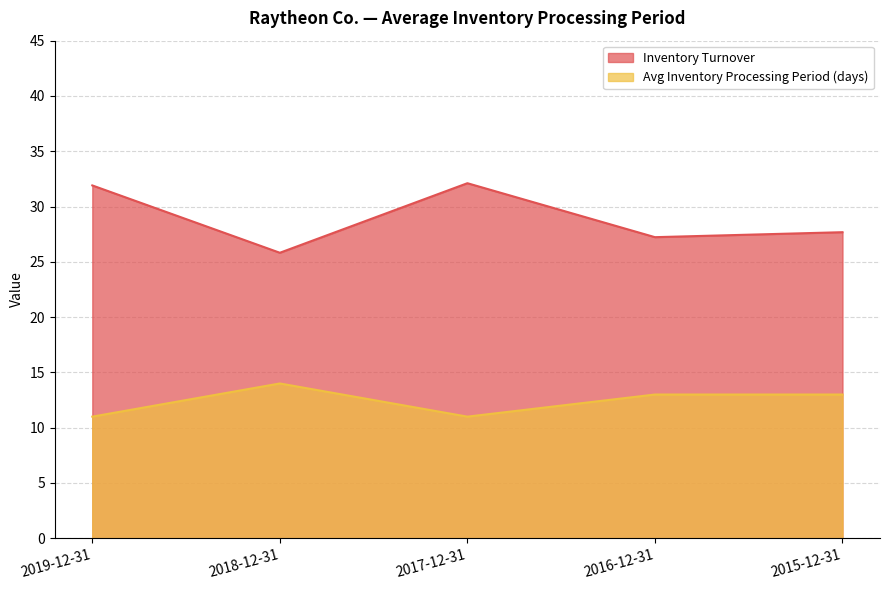

True or false: Avg Inventory Processing Period (days) has more than 0 points higher than both neighbors.

True